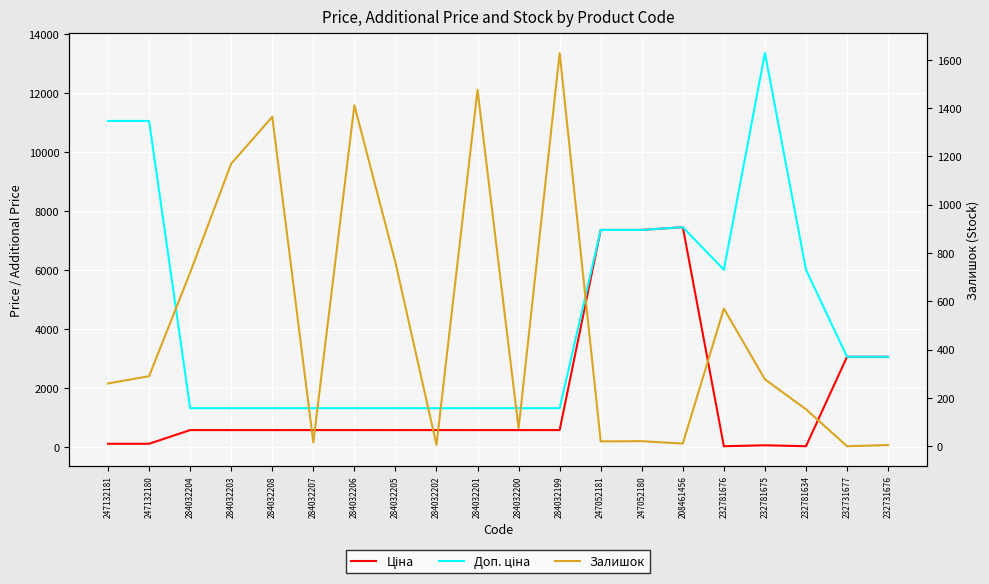

What is the spread (max minus min) of values at 232781634?

5983.3